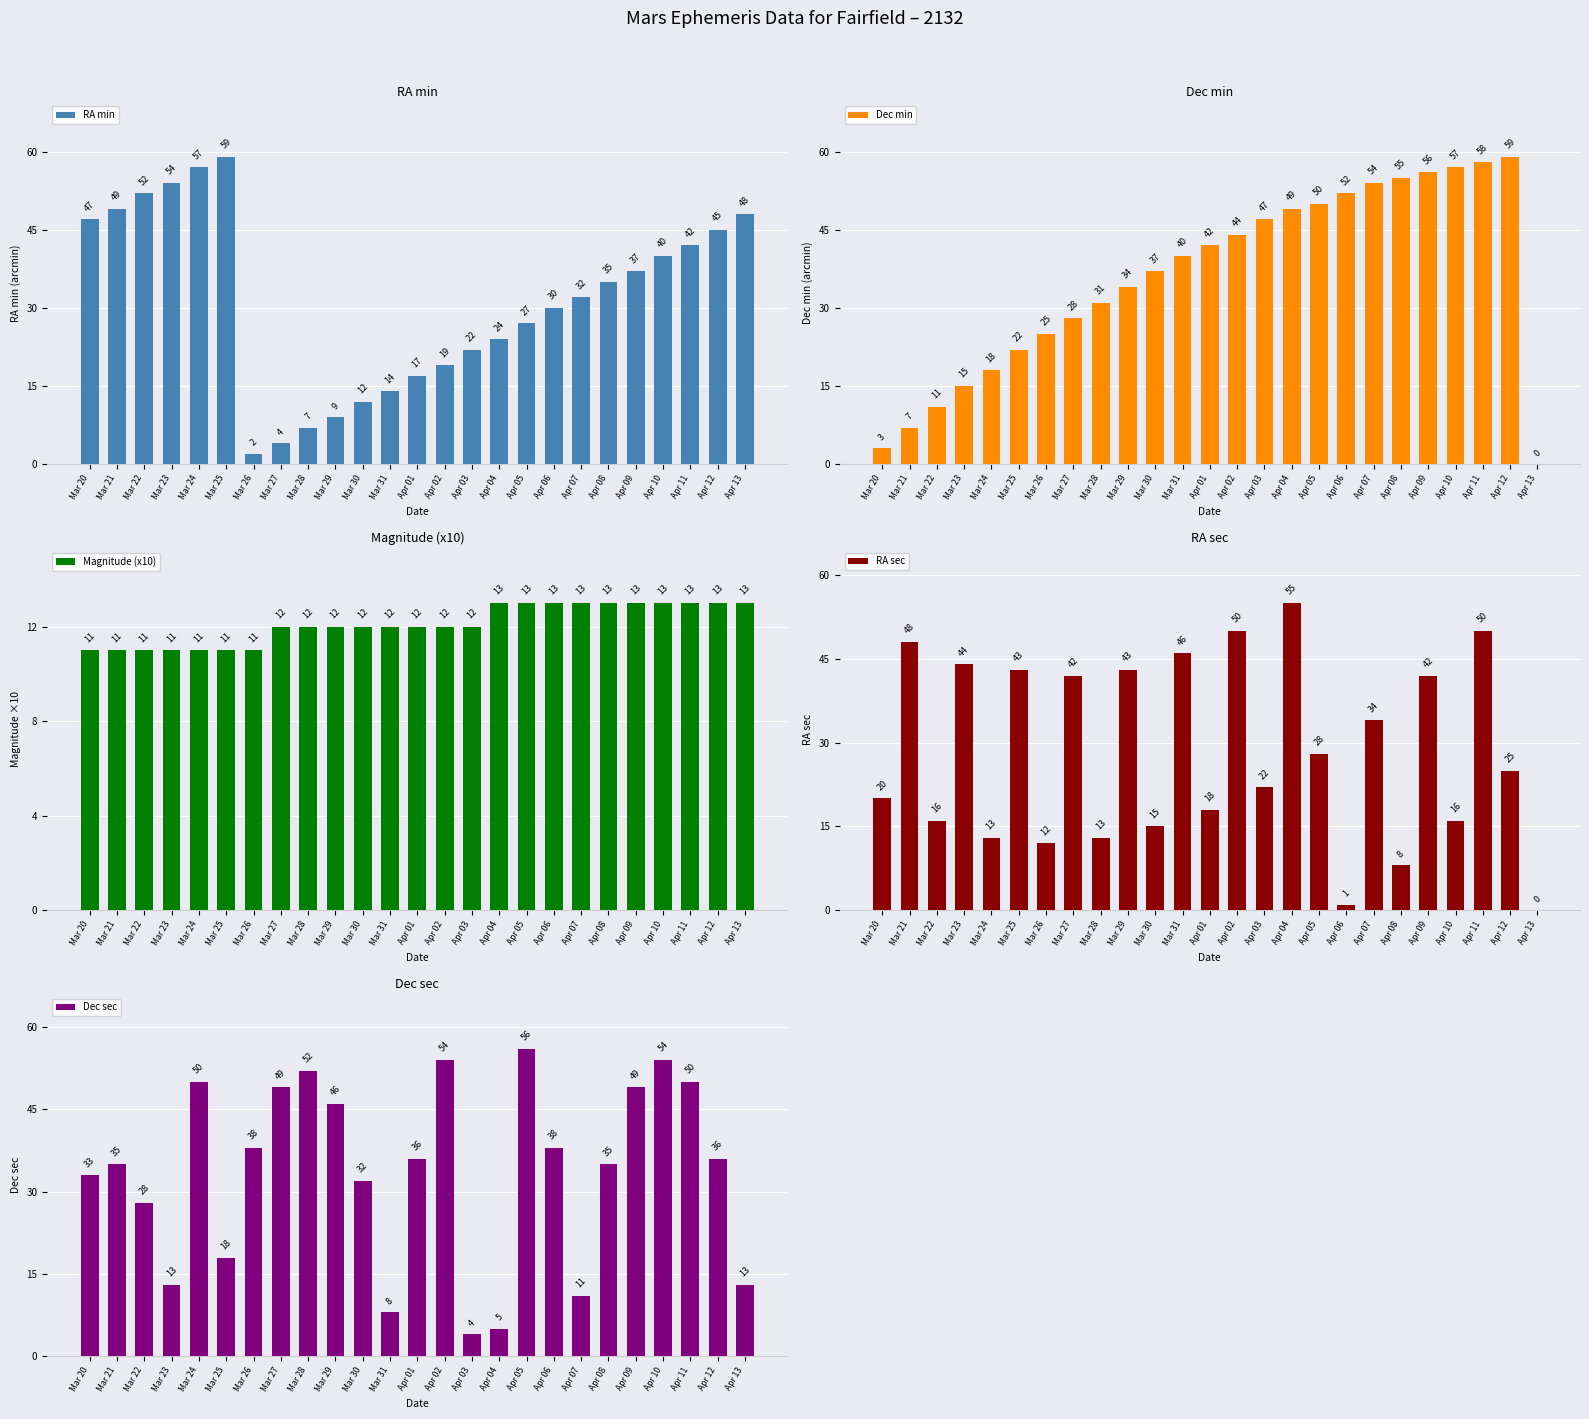

At which label does Dec min reach its peak?

Apr 12